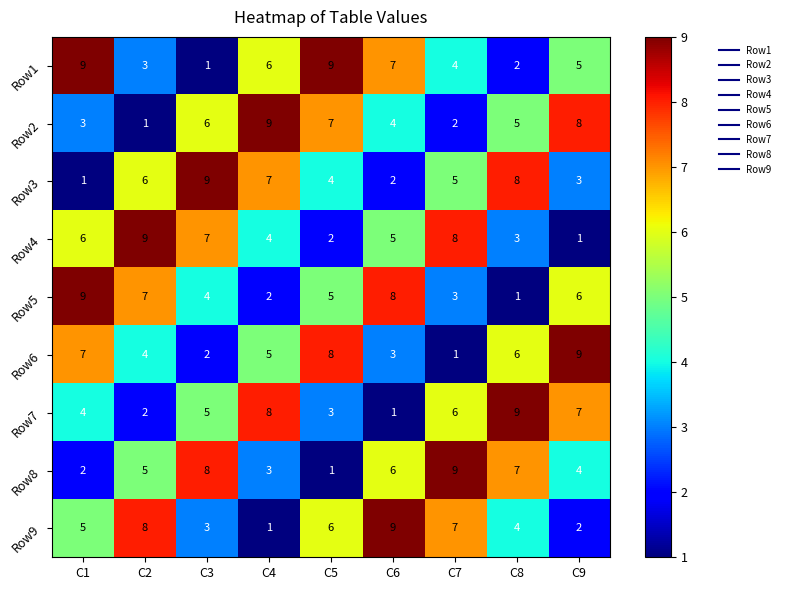

True or false: Row4 has a value of 8 at C7.

True